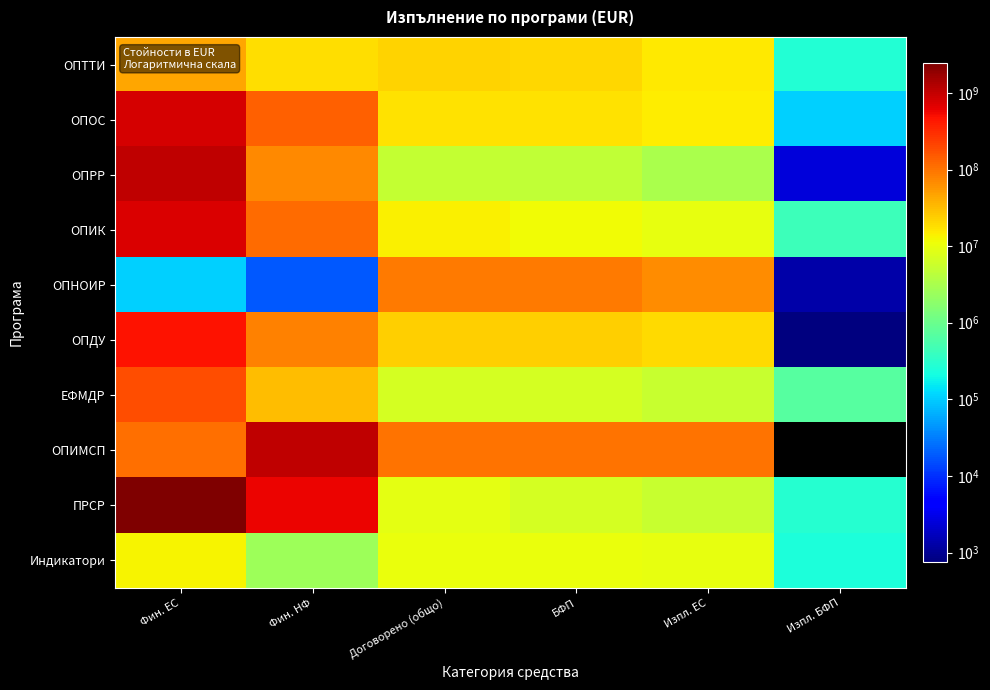

The ОПОС series shows 20345607.8 at Изпл. ЕС. True or false?

False